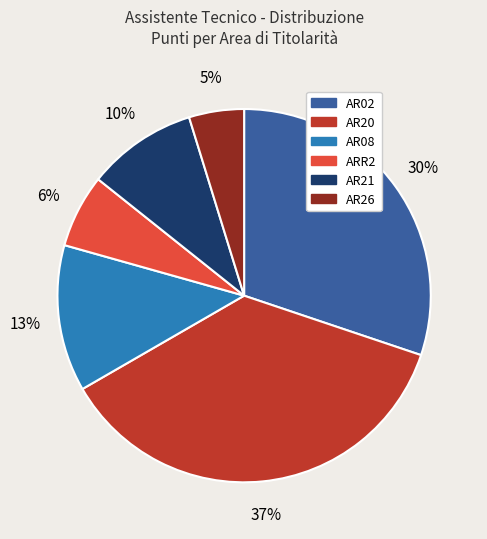

To the nearest percent, what is the difference between the largest and smallest slice percentages?

32%